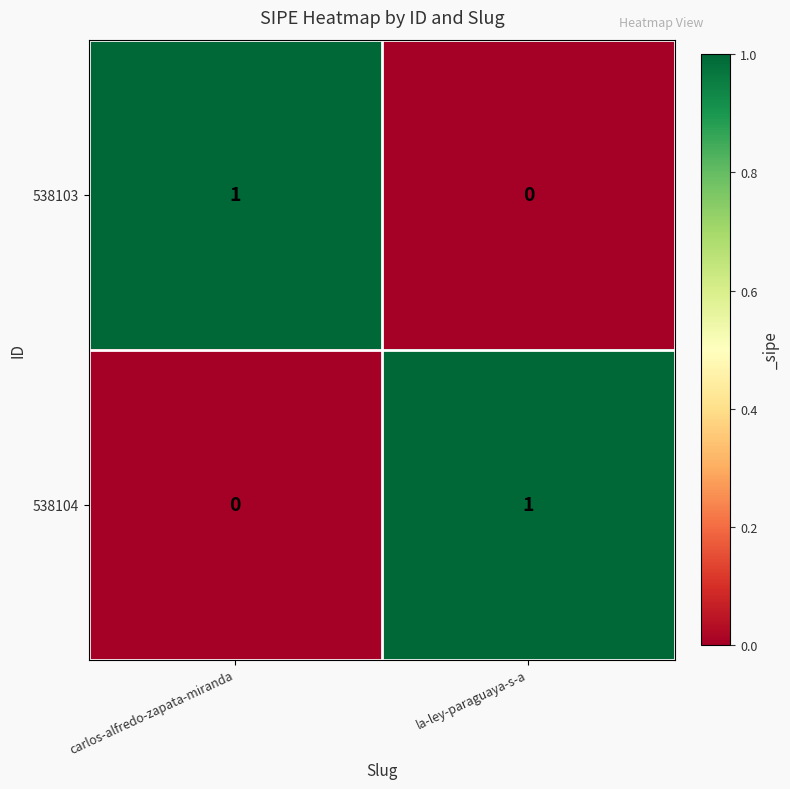

Reading left to right, transcribe all the data shown in this chart.

538103: carlos-alfredo-zapata-miranda=1	la-ley-paraguaya-s-a=0
538104: carlos-alfredo-zapata-miranda=0	la-ley-paraguaya-s-a=1